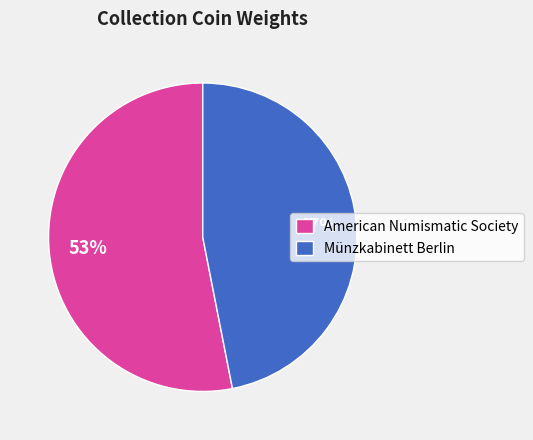

Is the sum of American Numismatic Society and Münzkabinett Berlin greater than half?

Yes